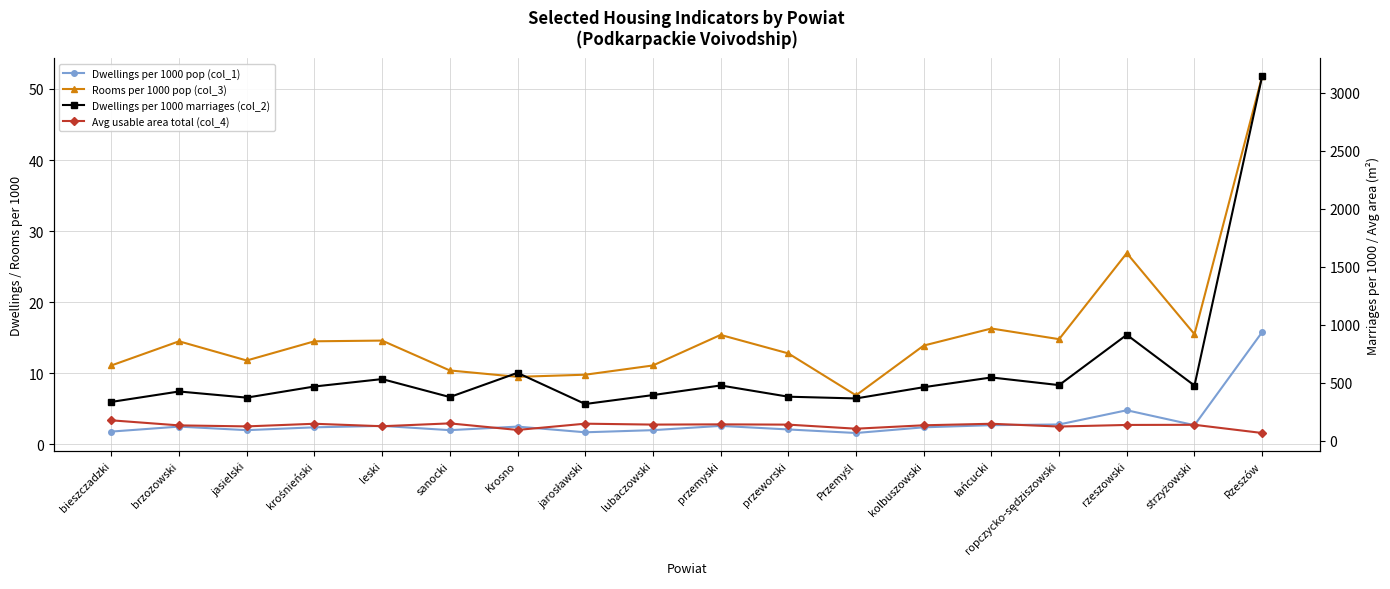

Read the Rooms per 1000 pop (col_3) value at kolbuszowski.

13.9